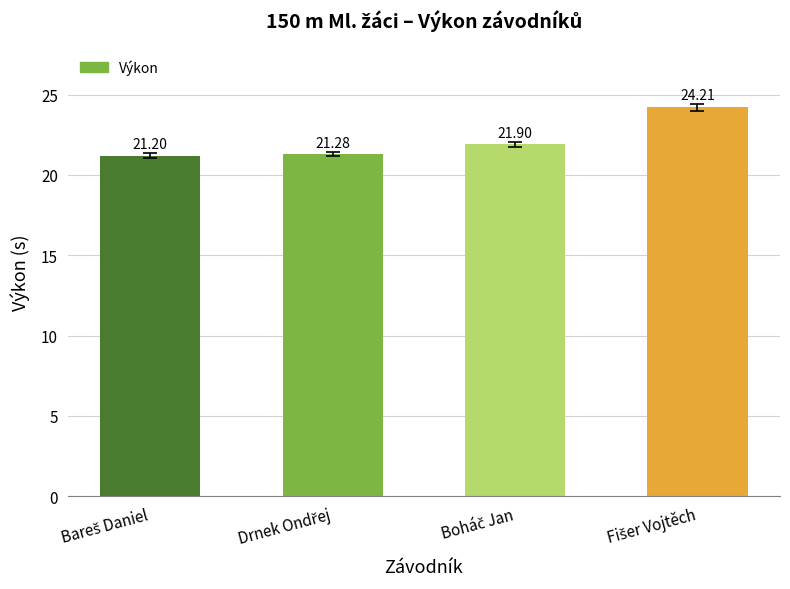

What is the difference between the maximum and second lowest values?

2.9